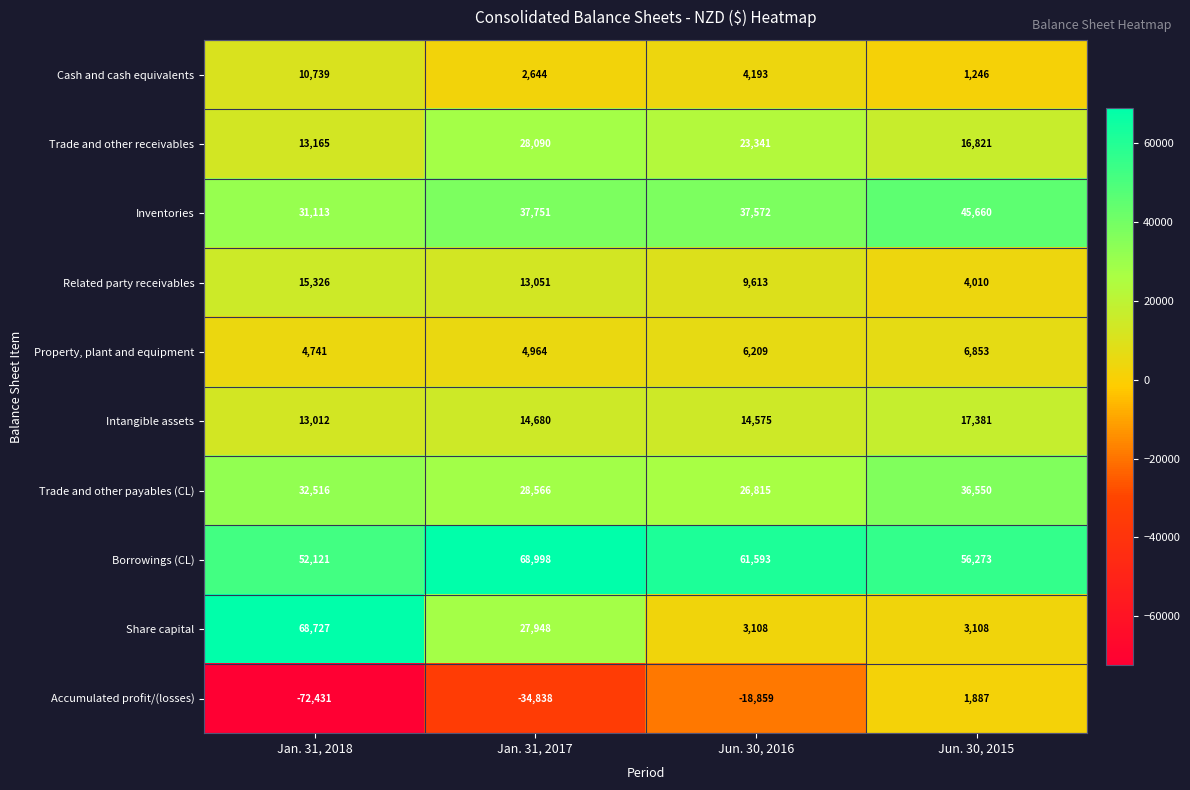

What is the total value across all series at Jan. 31, 2017?

191854